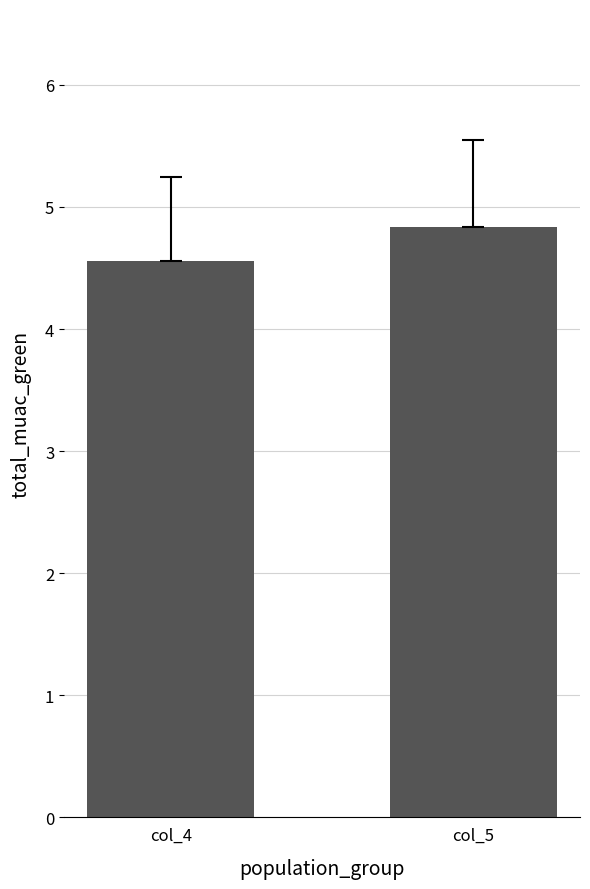

Reading left to right, what are all the values shown in this chart?

4.6	4.8